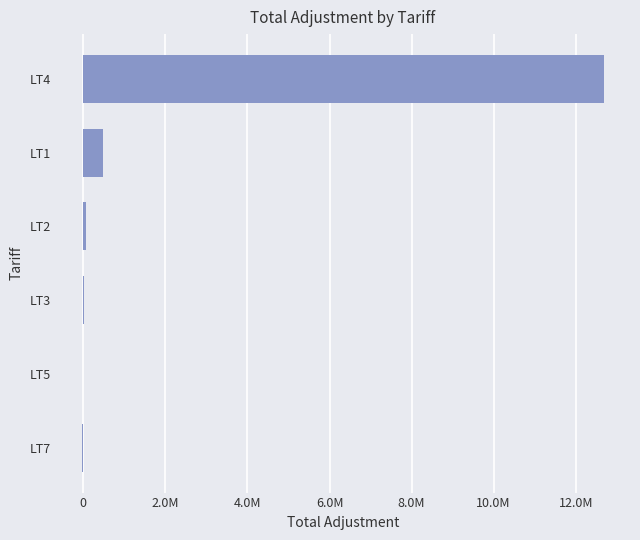

What is the maximum value shown in the chart?

12686356.3